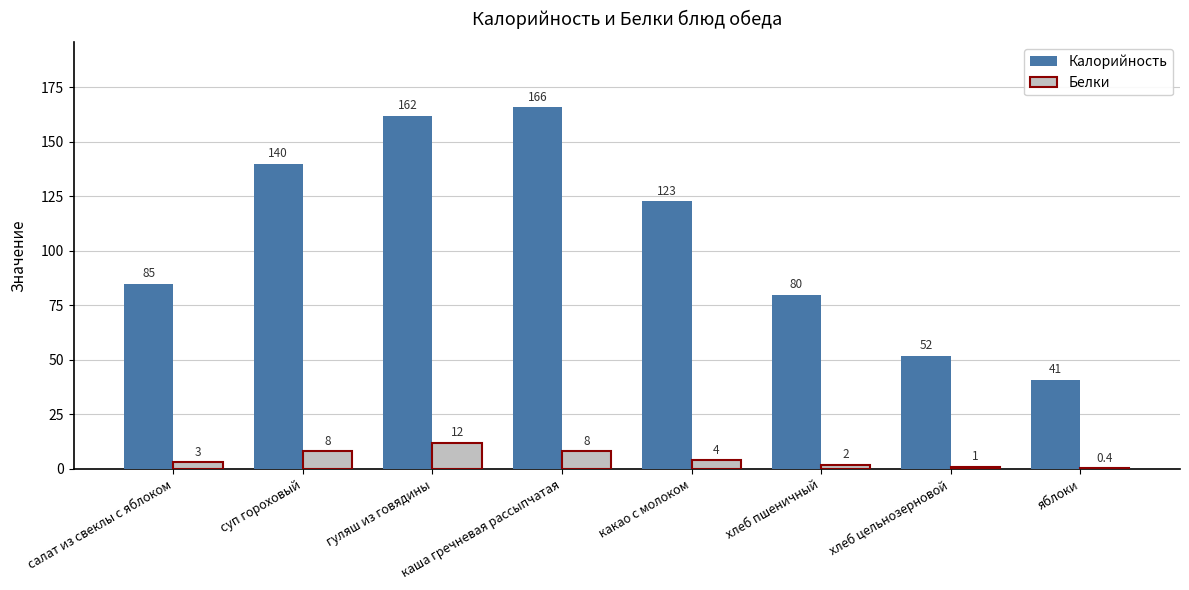

What is the total value across all series at хлеб пшеничный?

82.0